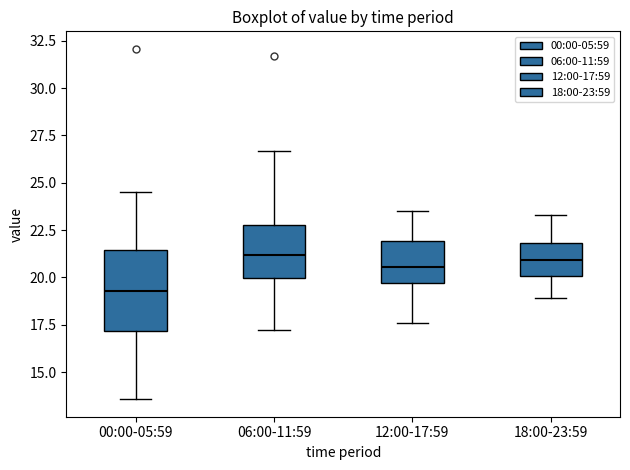

Reading left to right, read every box against the y-axis: the position of its median line, the range the box covers, and the ends of its whiskers. The values are not printed on the chart, so give them approximately, as read against the axis.

00:00-05:59: median 19.5, box 17.0 to 21.5, whiskers 13.5 to 24.5
06:00-11:59: median 21.0, box 20.0 to 23.0, whiskers 17.0 to 26.5
12:00-17:59: median 20.5, box 19.5 to 22.0, whiskers 17.5 to 23.5
18:00-23:59: median 21.0, box 20.0 to 22.0, whiskers 19.0 to 23.5